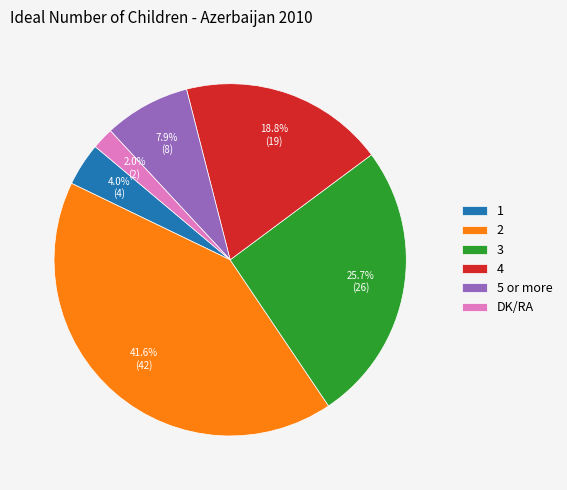

Combined, what portion of the pie is 2 and 5 or more?

49.5%